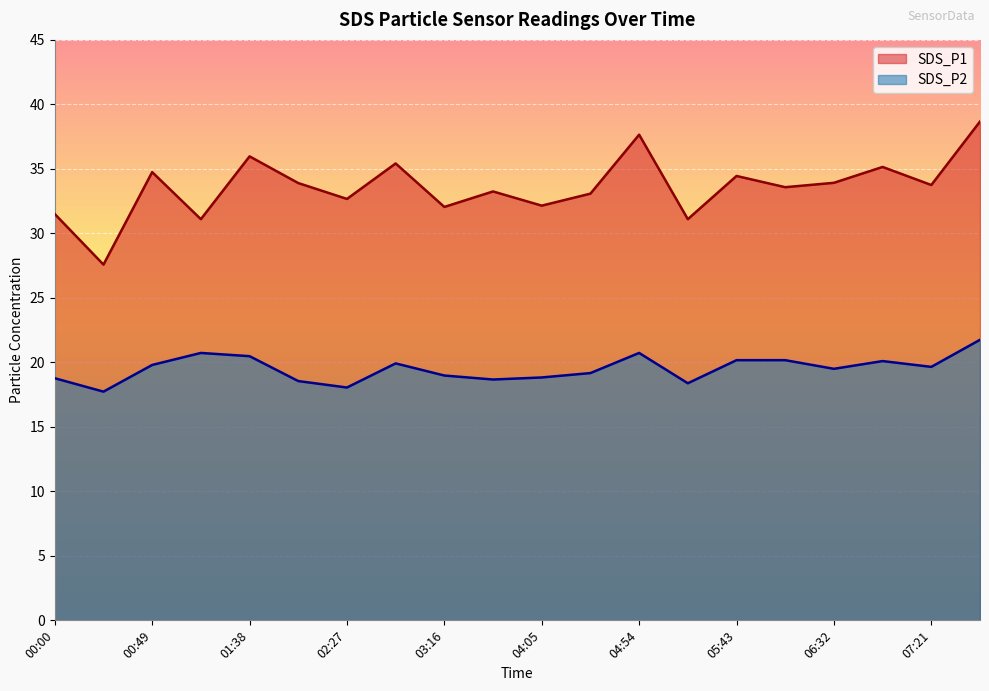

What is the difference between the maximum and minimum values in the SDS_P2 series?

4.0